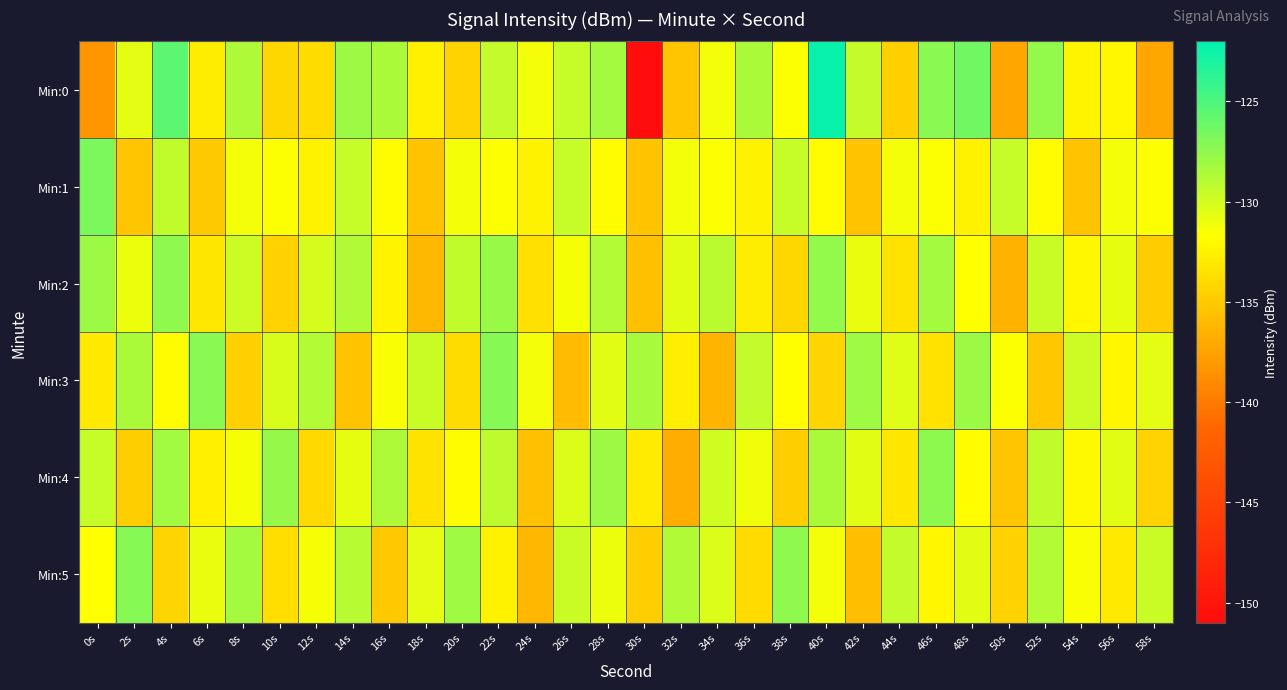

Reading left to right, what are all the values shown in this chart?

Min:0: 0s=-138.2	2s=-130.7	4s=-125.6	6s=-132.8	8s=-128.6	10s=-134.2	12s=-133.9	14s=-127.9	16s=-128.5	18s=-132.6	20s=-134.4	22s=-129.4	24s=-131.3	26s=-129.5	28s=-128.3	30s=-151.1	32s=-135.4	34s=-131.2	36s=-128.5	38s=-131.6	40s=-122.4	42s=-129.4	44s=-134.6	46s=-127.2	48s=-126.3	50s=-137.3	52s=-127.7	54s=-132.3	56s=-132.1	58s=-137.2
Min:1: 0s=-126.7	2s=-135.4	4s=-129.3	6s=-135.1	8s=-131.3	10s=-131.6	12s=-132.5	14s=-129.5	16s=-131.9	18s=-135.4	20s=-131.3	22s=-131.6	24s=-132.5	26s=-129.5	28s=-131.9	30s=-135.4	32s=-131.3	34s=-131.6	36s=-132.5	38s=-129.5	40s=-131.9	42s=-135.4	44s=-131.3	46s=-131.6	48s=-132.5	50s=-129.5	52s=-131.9	54s=-135.4	56s=-131.3	58s=-131.6
Min:2: 0s=-128.0	2s=-131.0	4s=-127.5	6s=-133.2	8s=-129.8	10s=-134.5	12s=-130.1	14s=-128.7	16s=-132.4	18s=-136.1	20s=-129.3	22s=-127.8	24s=-133.6	26s=-131.4	28s=-128.9	30s=-135.7	32s=-130.5	34s=-129.1	36s=-132.8	38s=-134.2	40s=-127.6	42s=-130.9	44s=-133.4	46s=-128.3	48s=-131.7	50s=-136.5	52s=-129.6	54s=-132.1	56s=-130.8	58s=-134.9
Min:3: 0s=-133.1	2s=-128.5	4s=-131.9	6s=-127.3	8s=-134.6	10s=-130.2	12s=-128.8	14s=-135.4	16s=-131.5	18s=-129.7	20s=-133.8	22s=-127.1	24s=-131.2	26s=-135.9	28s=-130.6	30s=-128.4	32s=-132.7	34s=-136.3	36s=-129.4	38s=-131.8	40s=-134.3	42s=-128.1	44s=-130.4	46s=-133.5	48s=-127.9	50s=-131.6	52s=-135.2	54s=-129.8	56s=-132.3	58s=-130.7
Min:4: 0s=-129.5	2s=-134.8	4s=-128.2	6s=-132.6	8s=-131.3	10s=-127.7	12s=-134.1	14s=-130.8	16s=-128.6	18s=-133.4	20s=-131.9	22s=-129.2	24s=-135.6	26s=-130.3	28s=-128.0	30s=-132.9	32s=-136.8	34s=-129.9	36s=-131.1	38s=-134.7	40s=-128.5	42s=-130.6	44s=-133.2	46s=-127.4	48s=-131.8	50s=-135.3	52s=-129.3	54s=-132.0	56s=-130.5	58s=-134.4
Min:5: 0s=-131.7	2s=-127.2	4s=-134.3	6s=-130.9	8s=-128.3	10s=-133.7	12s=-131.4	14s=-129.0	16s=-135.1	18s=-130.7	20s=-128.1	22s=-132.5	24s=-136.2	26s=-129.6	28s=-131.0	30s=-134.8	32s=-128.7	34s=-130.3	36s=-133.9	38s=-127.5	40s=-131.2	42s=-135.8	44s=-129.4	46s=-132.2	48s=-130.6	50s=-134.5	52s=-128.9	54s=-131.5	56s=-133.1	58s=-129.7